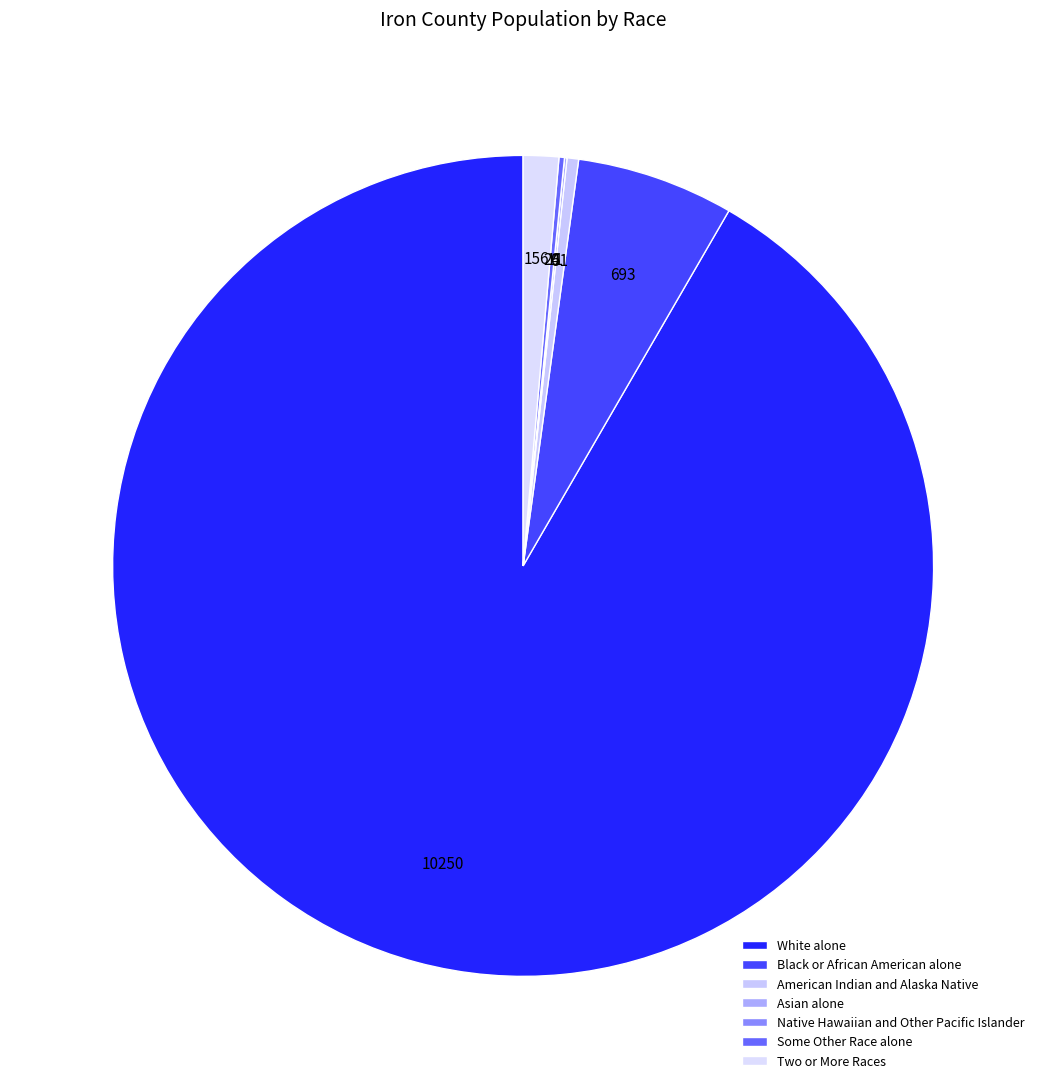

Which category has the smallest portion of the pie?

Native Hawaiian and Other Pacific Islander